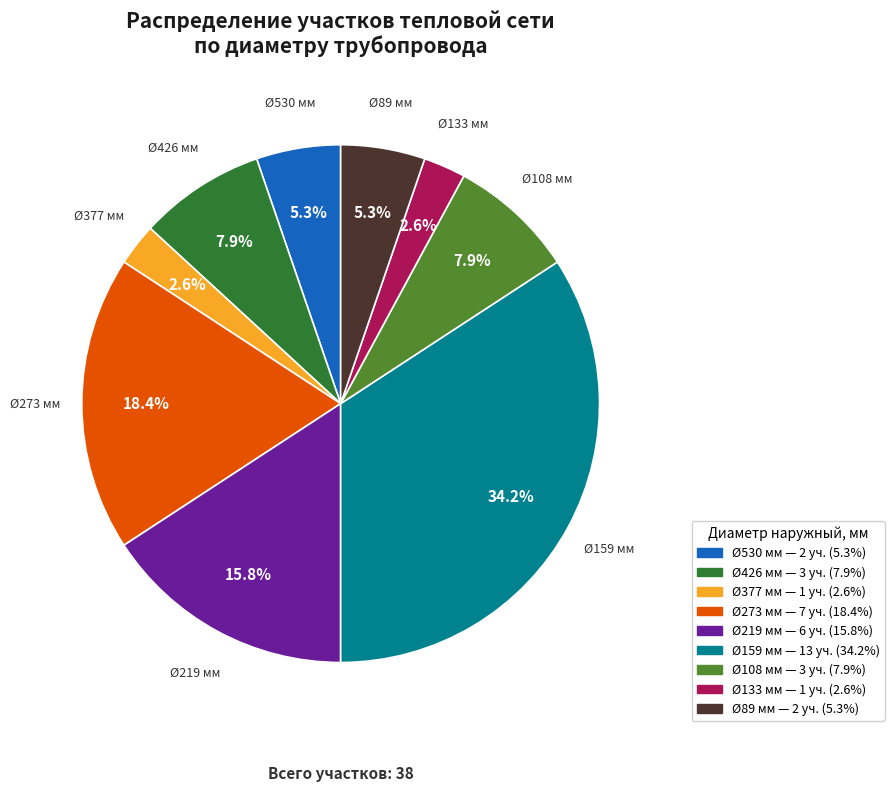

How many slices are in this pie chart?

9